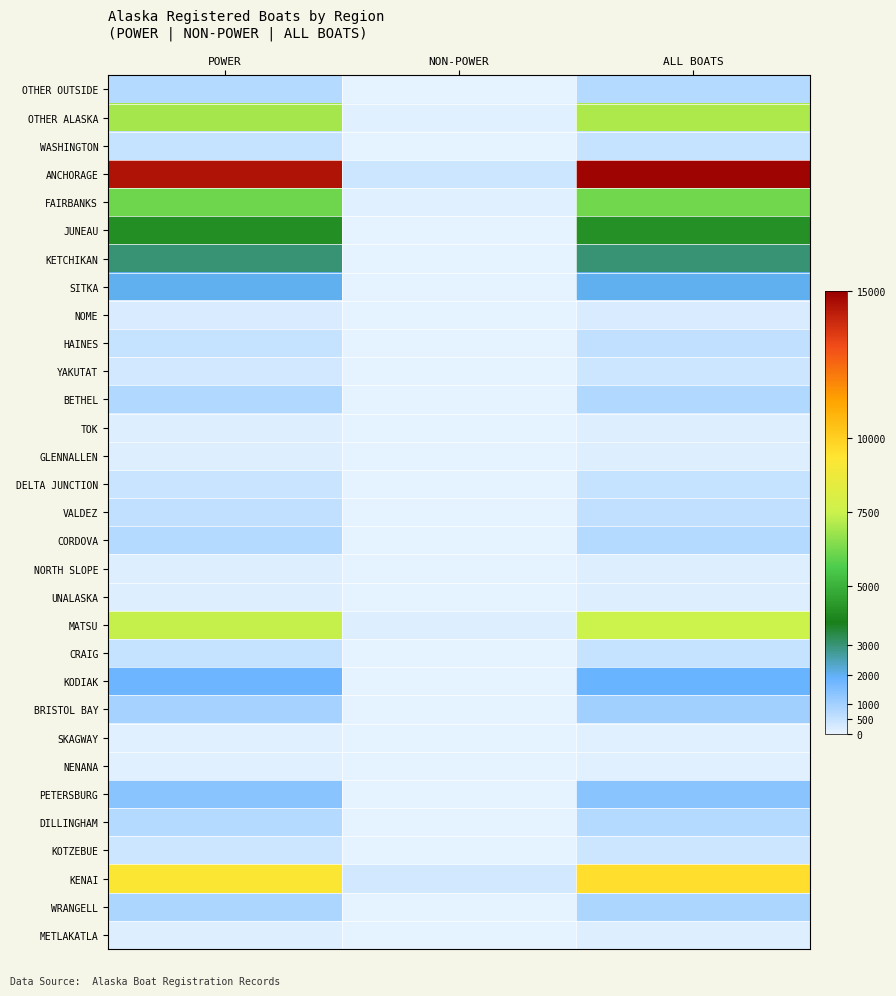

Which series has the largest range (max minus min)?

ANCHORAGE